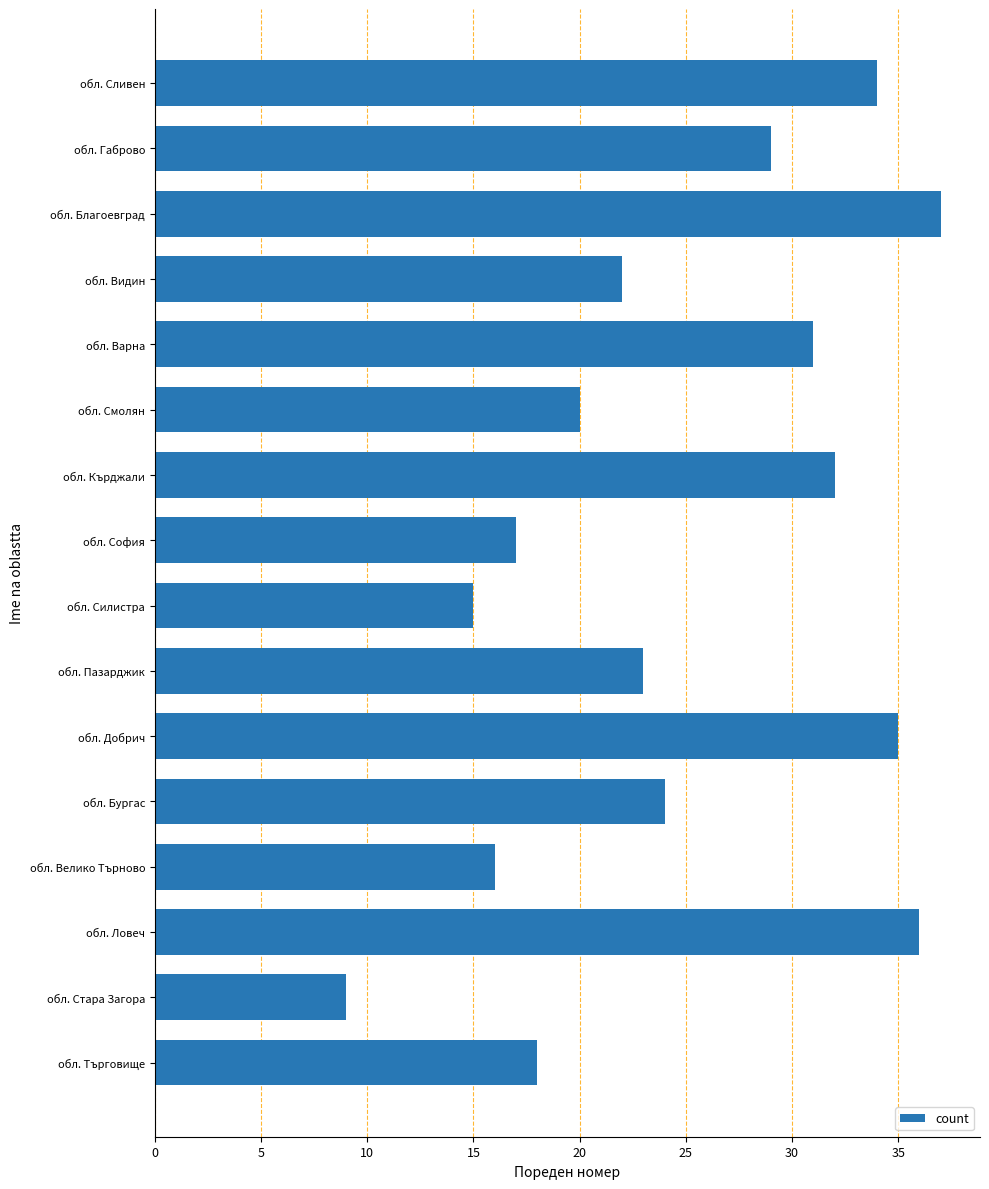

What is the ratio of the value at 12 to the value at 10?

1.8